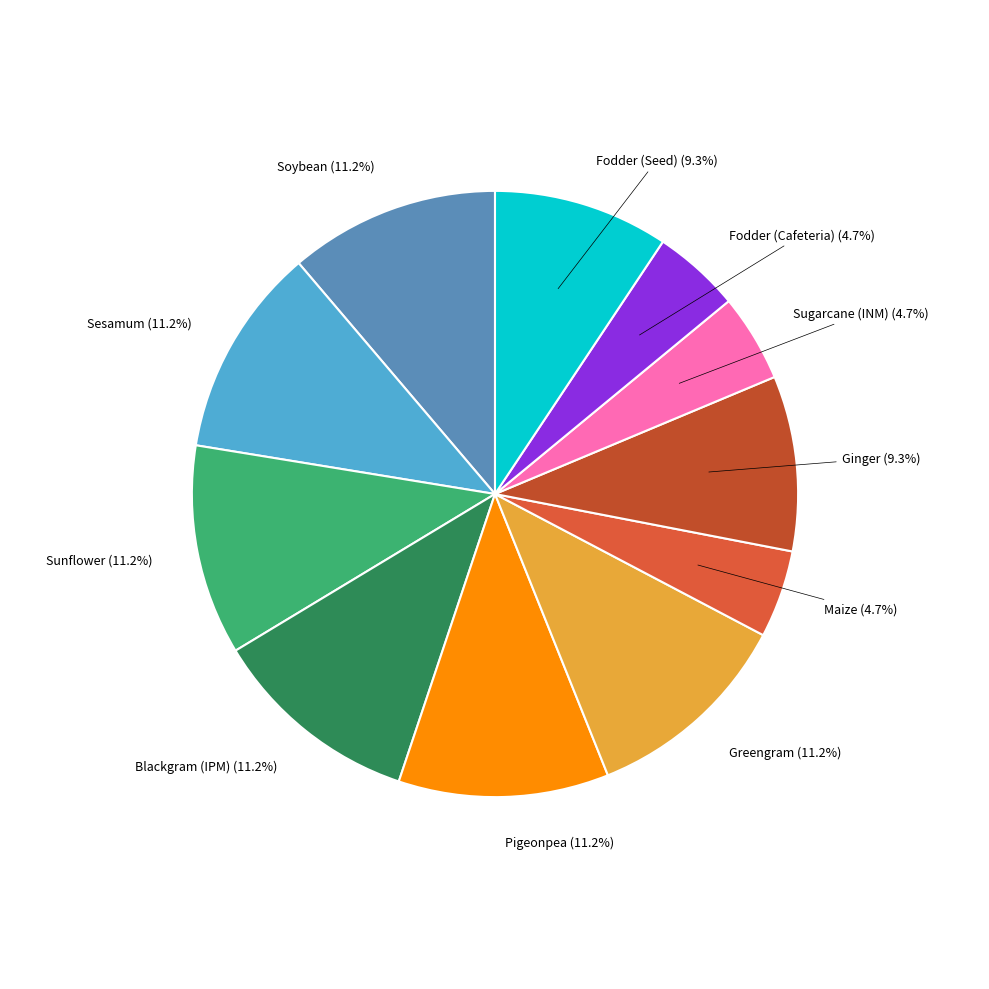

How many segments does this pie chart have?

11